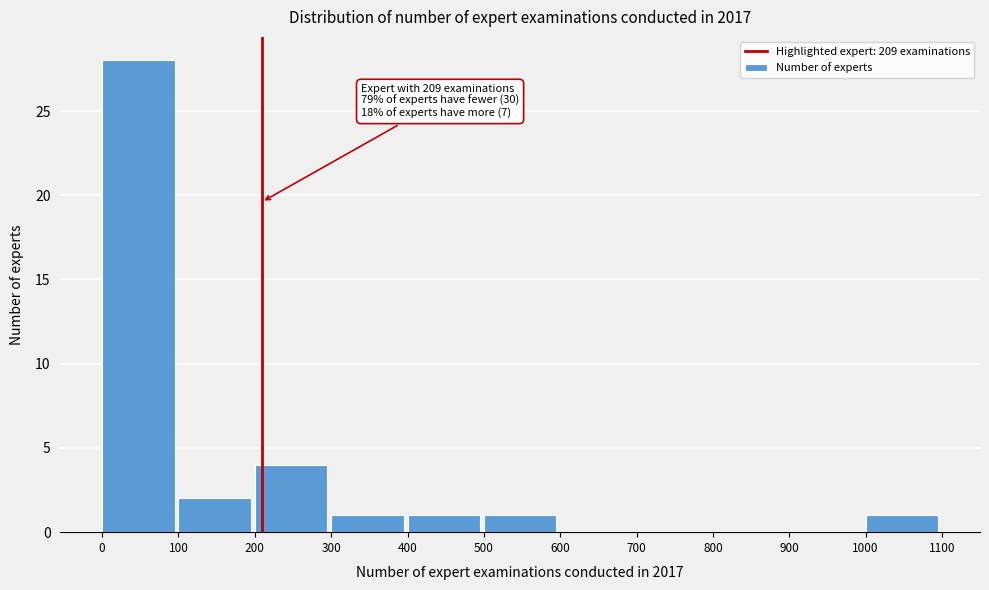

Over which range of the x-axis is the bar tallest?

0 to 100